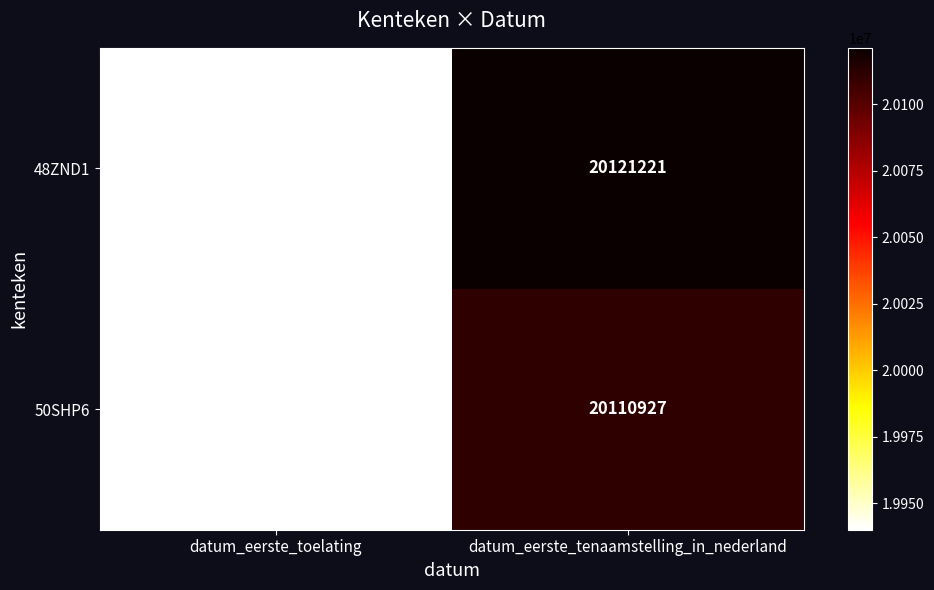

Which series has the largest total across all categories?

48ZND1